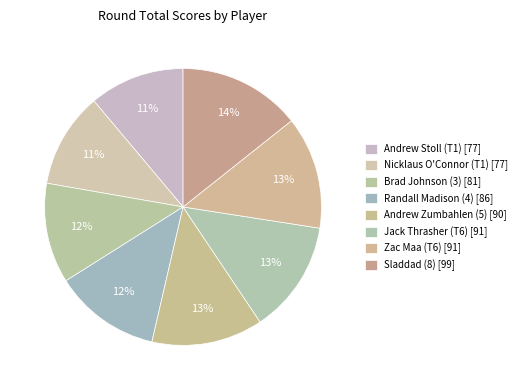

To the nearest percent, what percentage of the pie is Nicklaus O'Connor (T1)?

11%